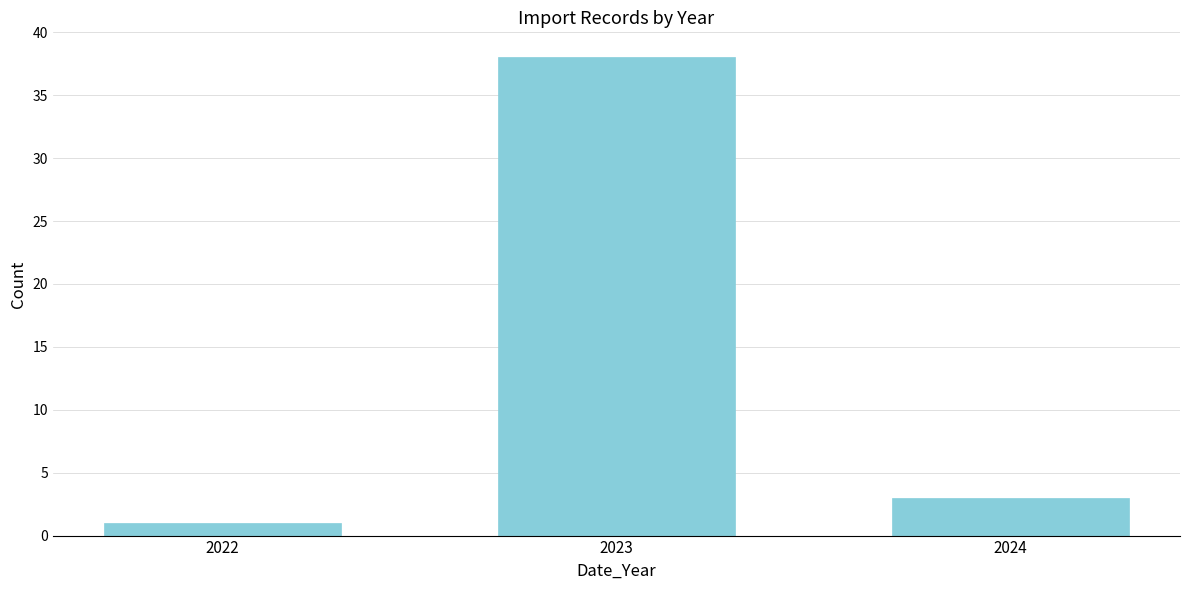

Reading left to right, transcribe all the data shown in this chart.

2022=1	2023=38	2024=3